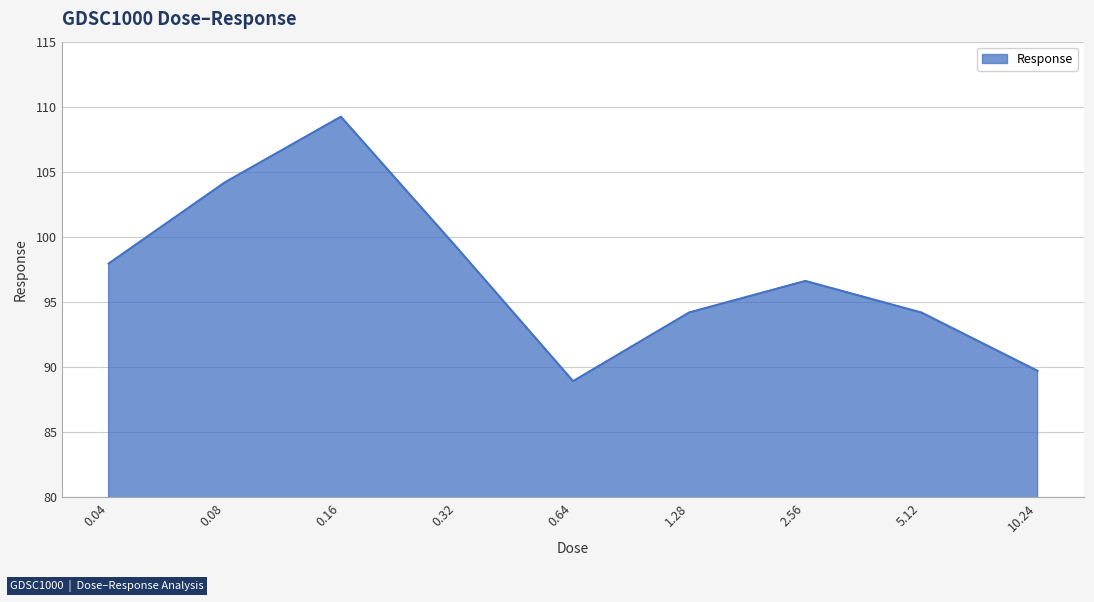

How many lines are shown in the chart?

1